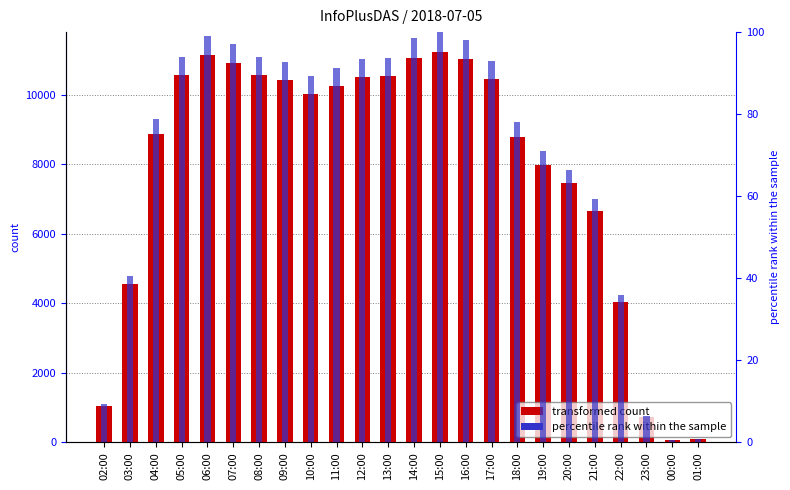

What is the value of the percentile rank within the sample bar at the 12th from the left?

93.7